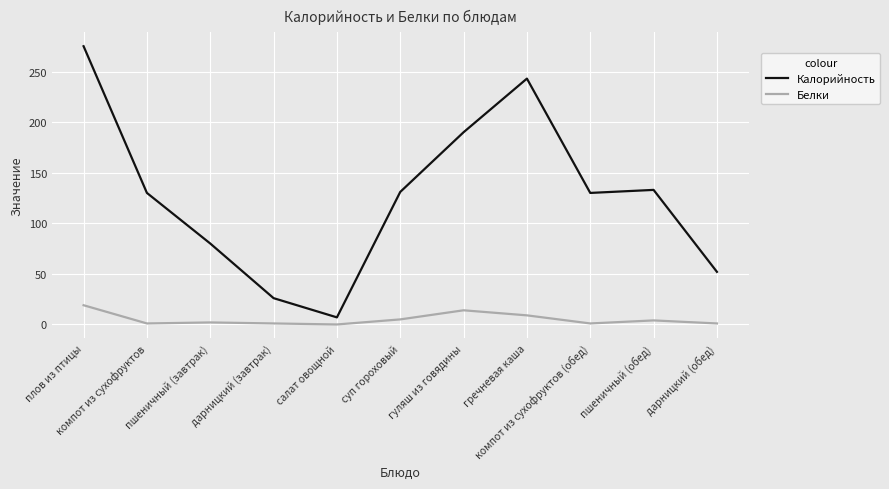

In Белки, how many points are higher than both neighbors (excluding endpoints)?

3